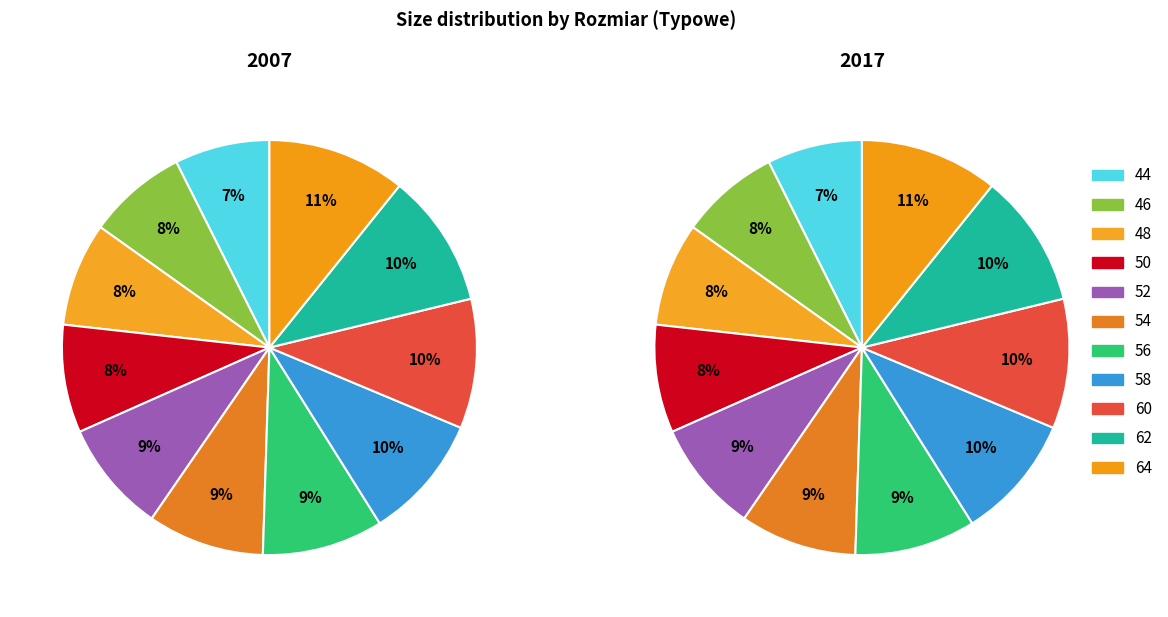

Count the number of slices in the pie.

11